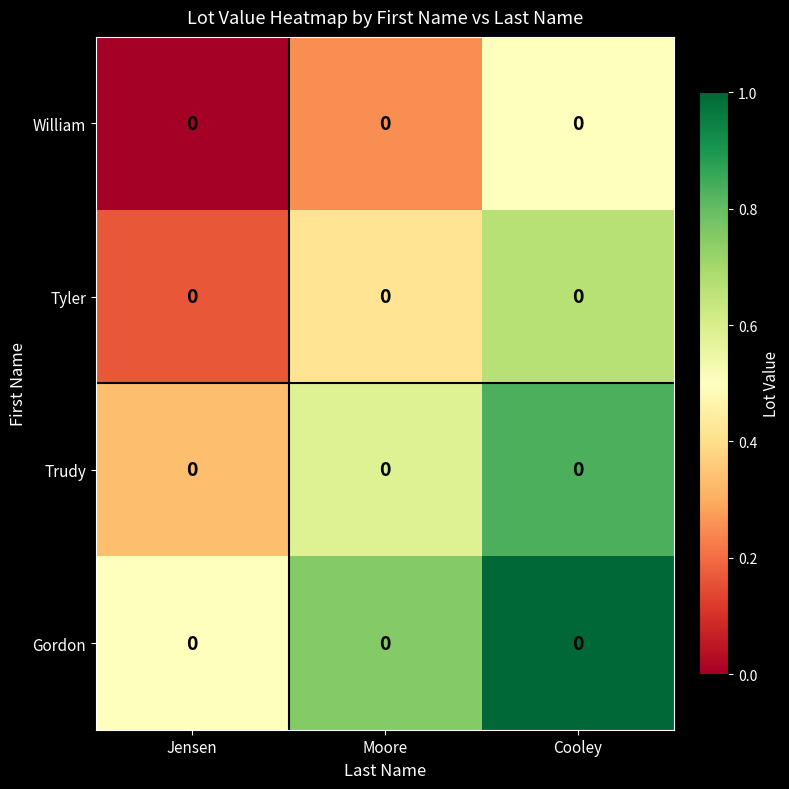

Is it true that William equals 0.2 at Moore?

True